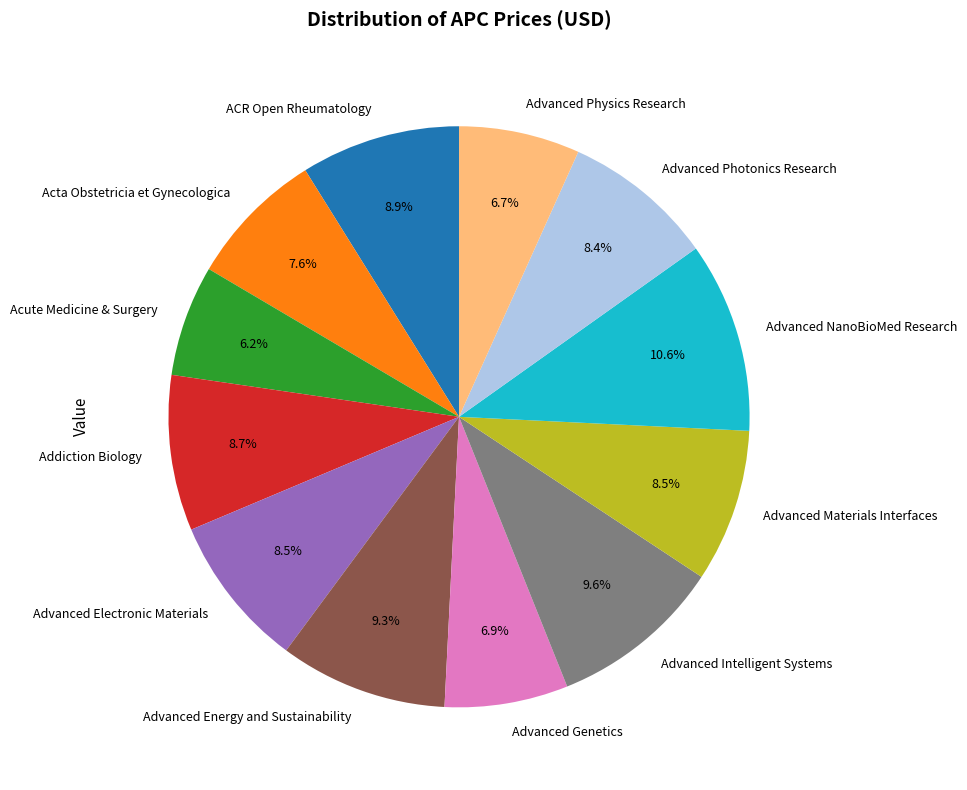

To the nearest percent, what percentage of the pie is Advanced Intelligent Systems?

10%